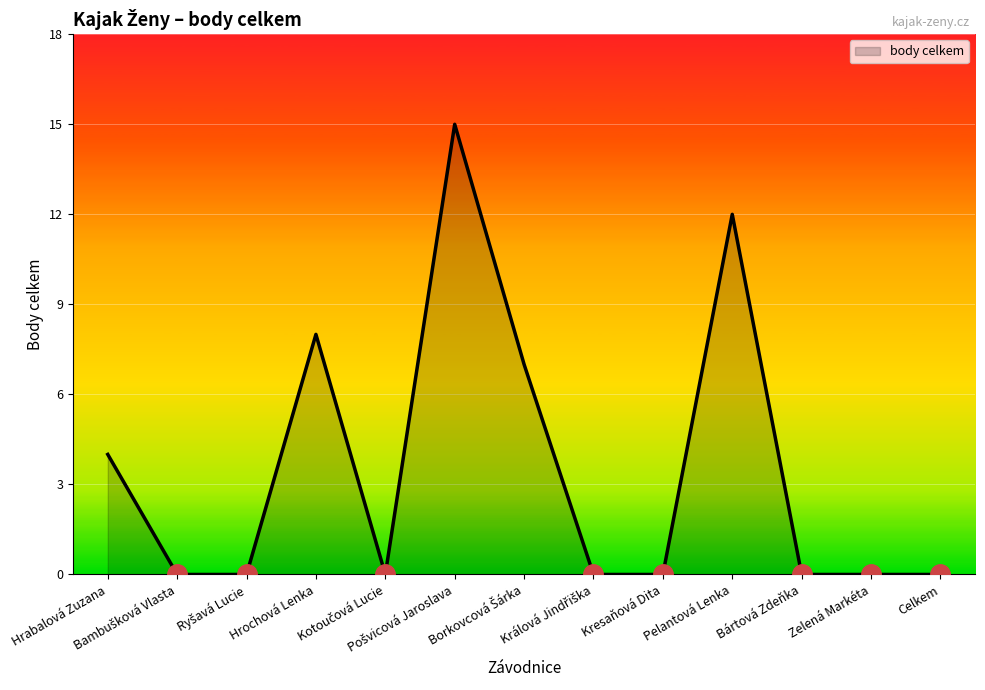

What is the difference between the maximum and minimum values?

15